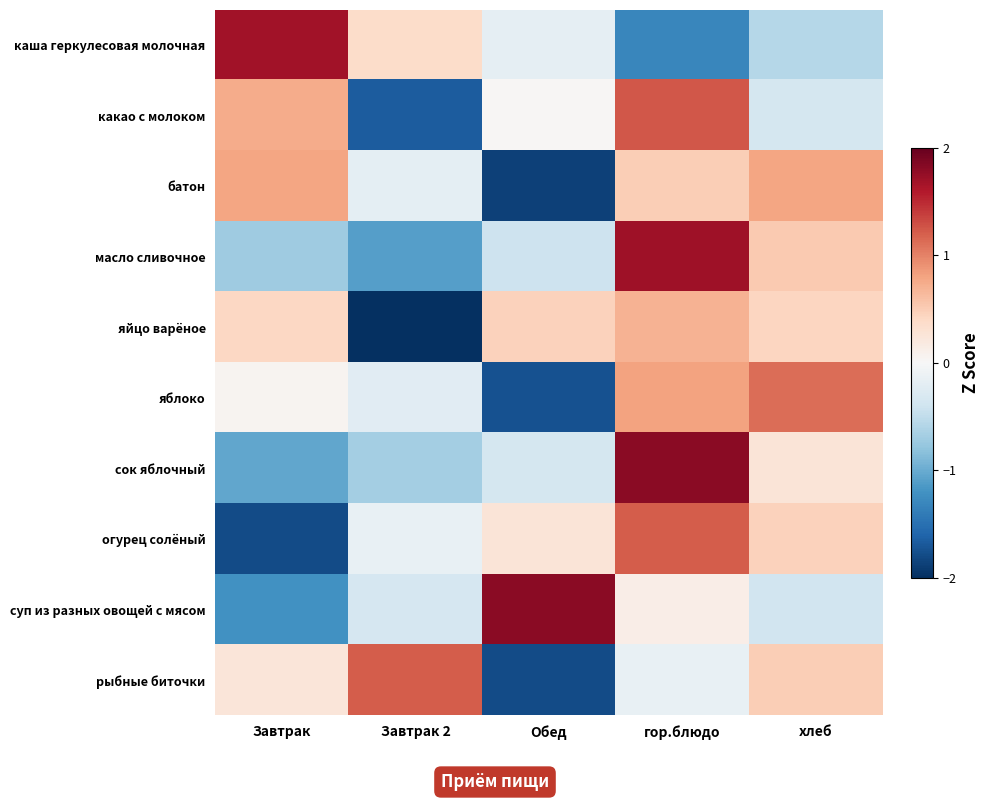

Rank the series by their maximum value, from lowest to highest.

яйцо варёное, батон, яблоко, рыбные биточки, огурец солёный, какао с молоком, каша геркулесовая молочная, масло сливочное, суп из разных овощей с мясом, сок яблочный